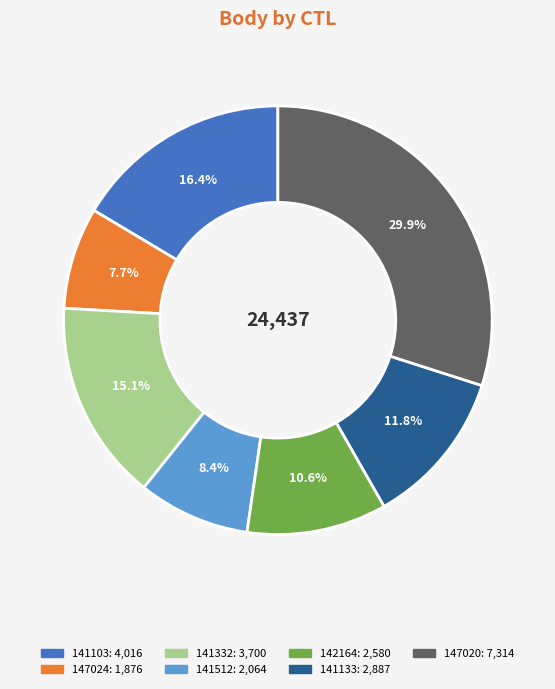

Is there any slice that represents more than half of the pie?

No